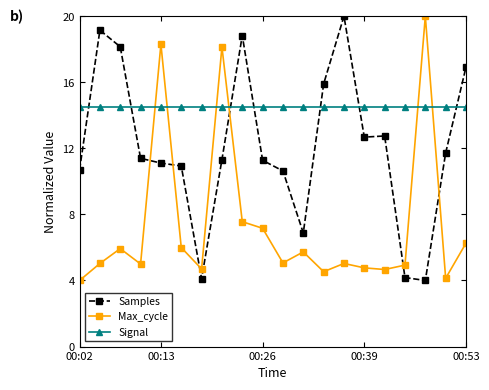

Rank the series by their average value, from lowest to highest.

Max_cycle, Samples, Signal